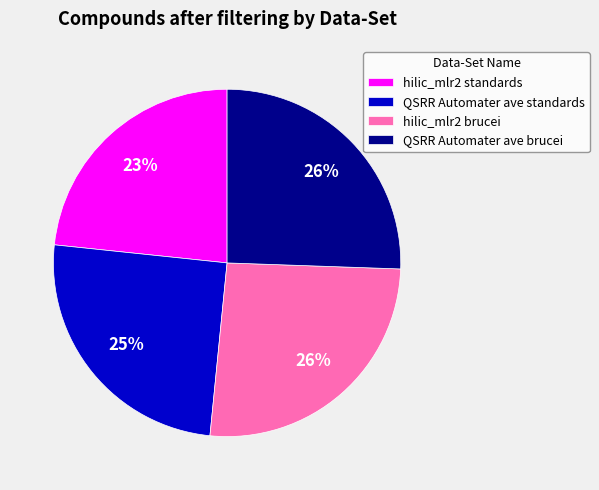

What percentage is the QSRR Automater ave standards slice, to the nearest percent?

25%